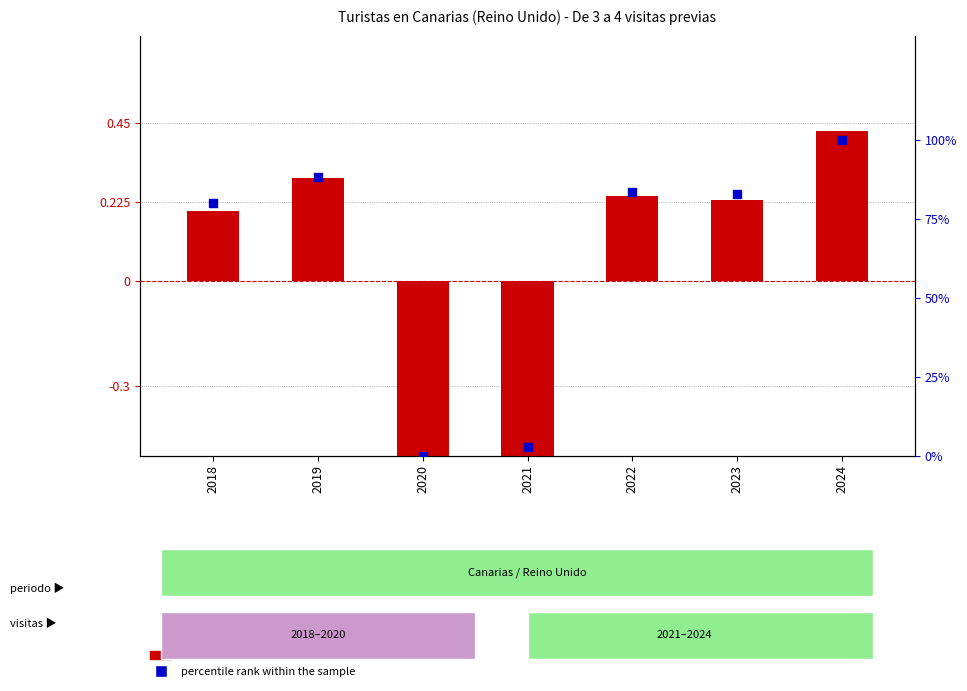

Which series reaches the maximum Y coordinate?

percentile rank within the sample